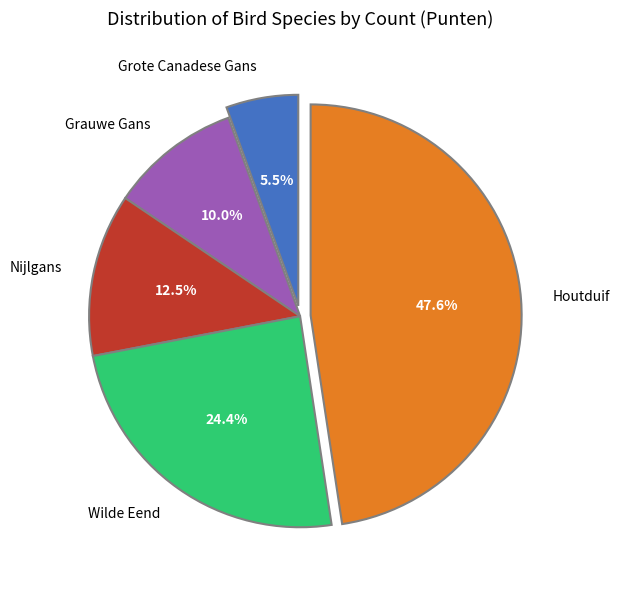

To the nearest percent, what is the difference between the largest and smallest slice percentages?

42%